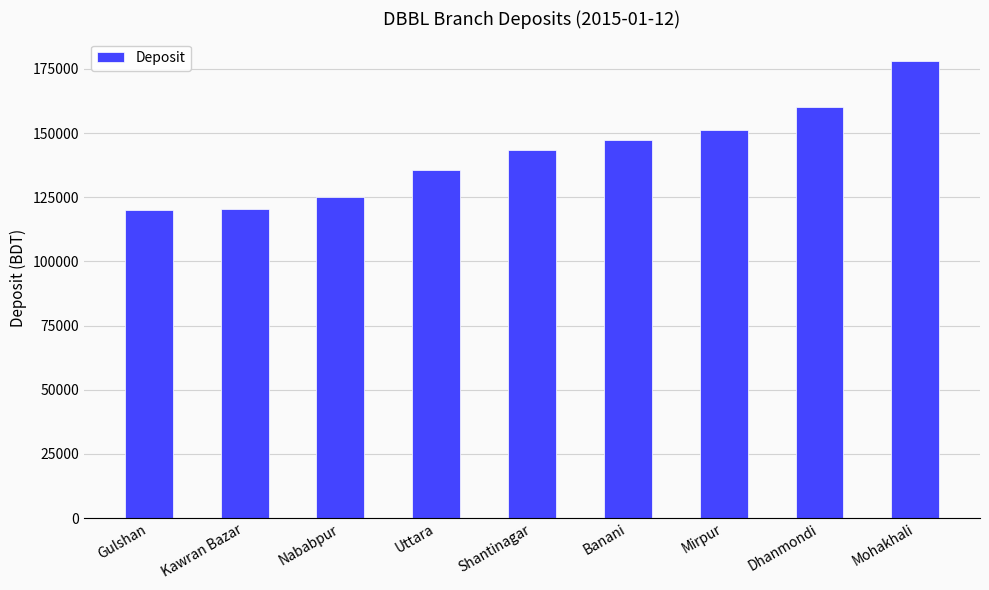

What is the change in value from Kawran Bazar to Nababpur?

+4964